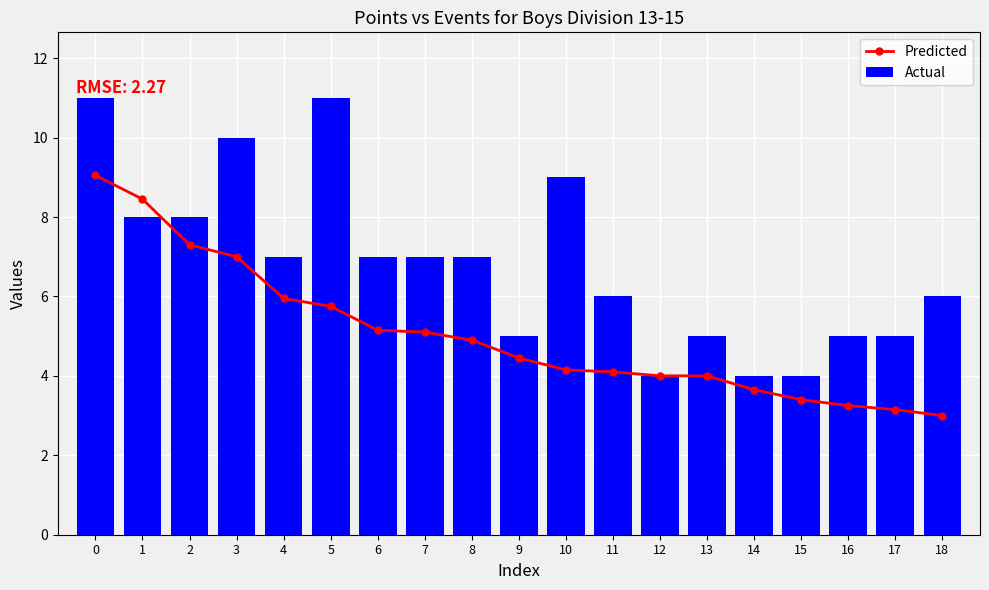

Which series has the largest total across all categories?

Actual